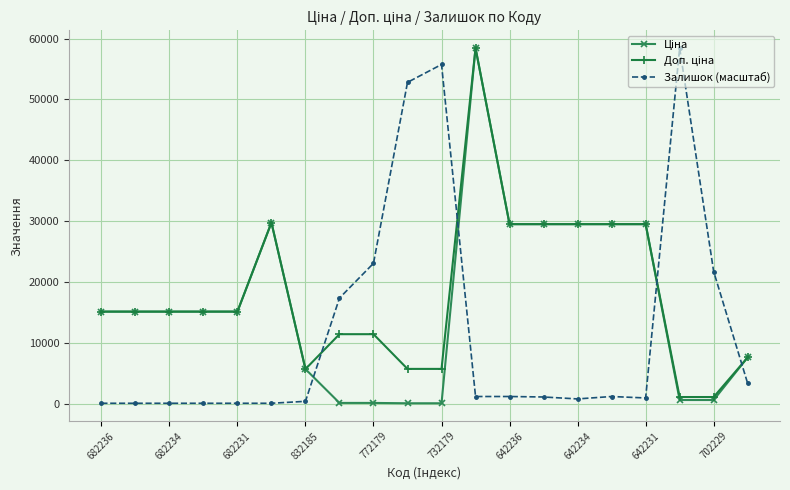

True or false: Залишок (масштаб) has more than 0 interior local peaks.

True